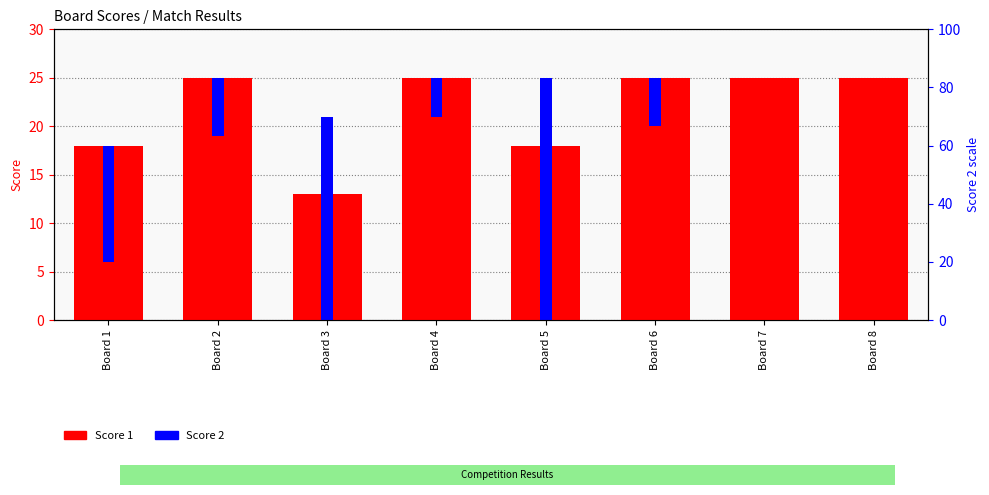

How many bars are there in each group?

2